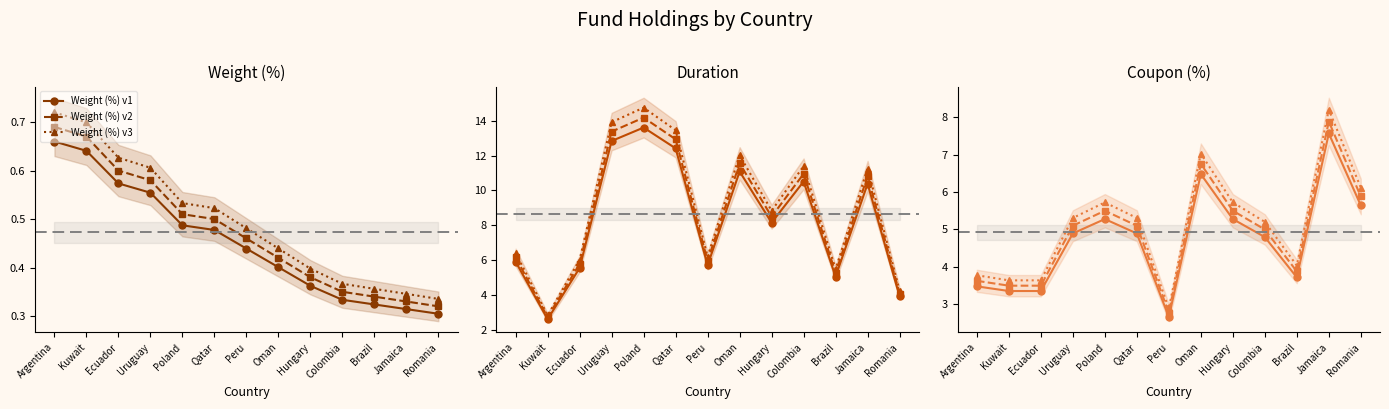

What is the smallest value displayed?

0.3